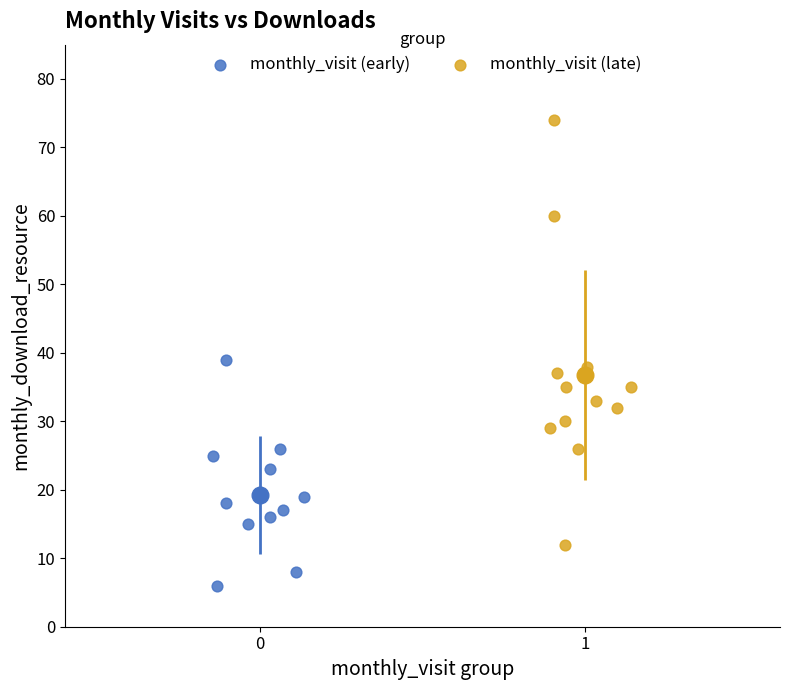

Which series contains the highest Y value?

monthly_visit (late)